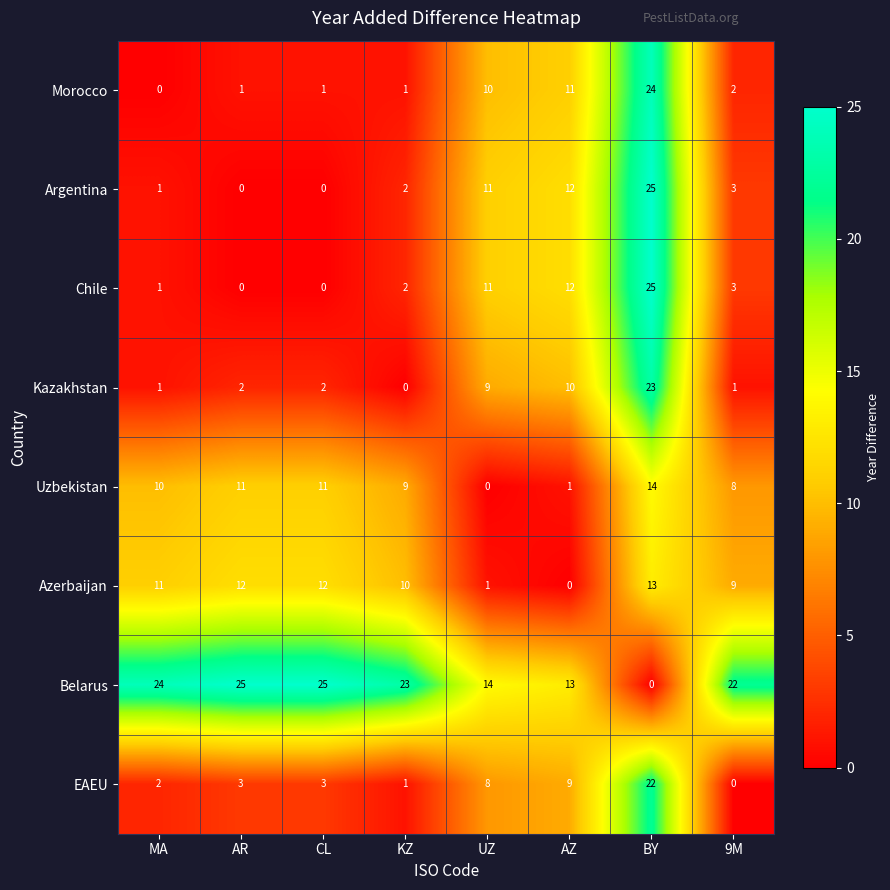

Count the number of categories in the chart.

8